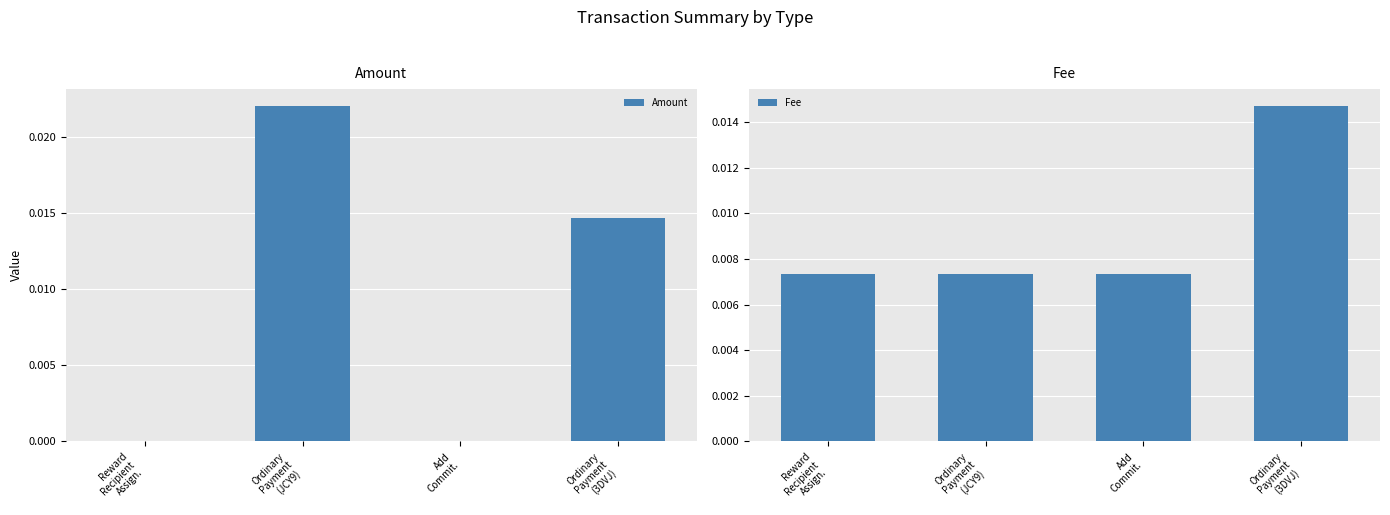

Which series has the widest spread of values?

Amount